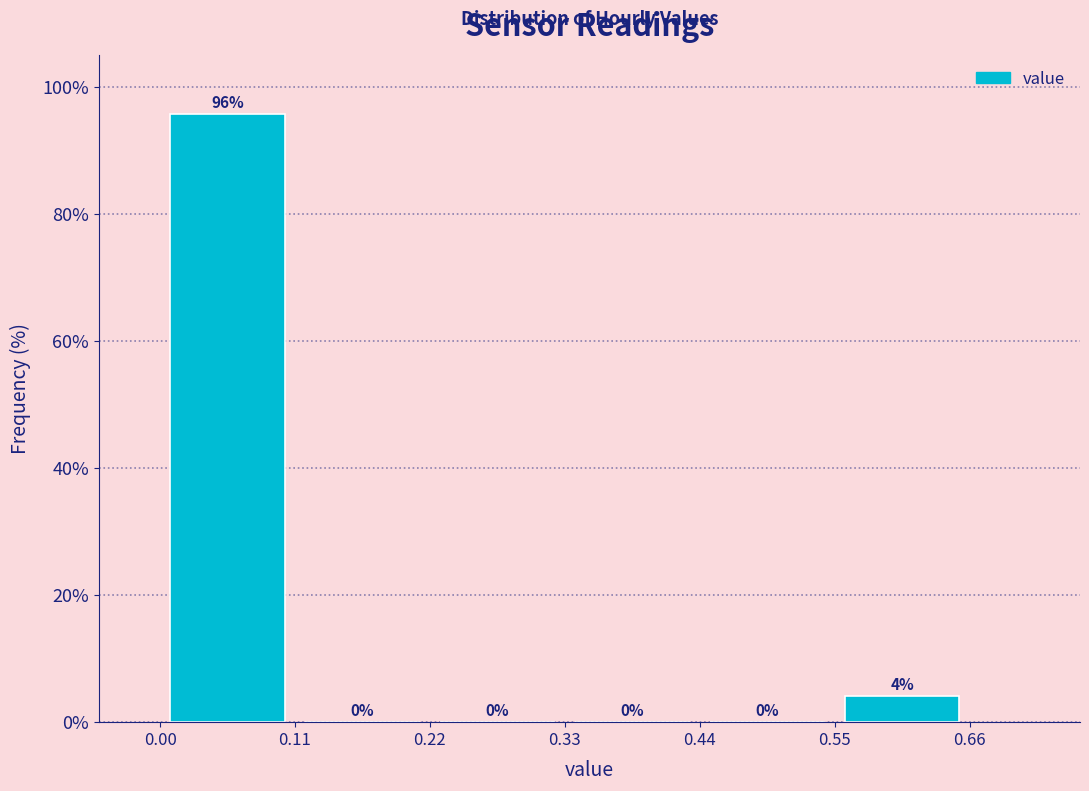

Over which range of the x-axis is the bar tallest?

0.00 to 0.11